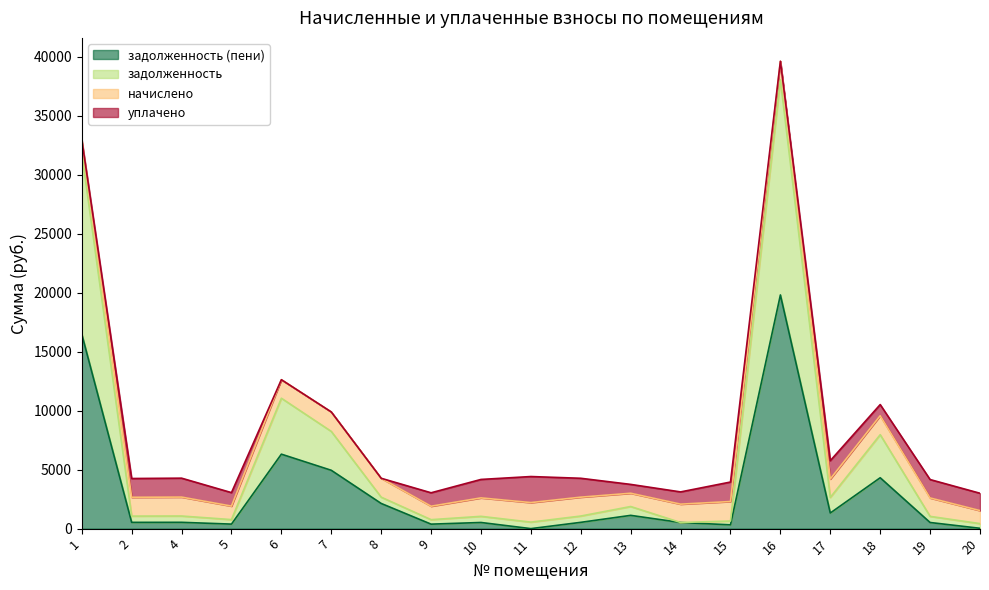

True or false: задолженность (пени) and задолженность cross at least once.

False